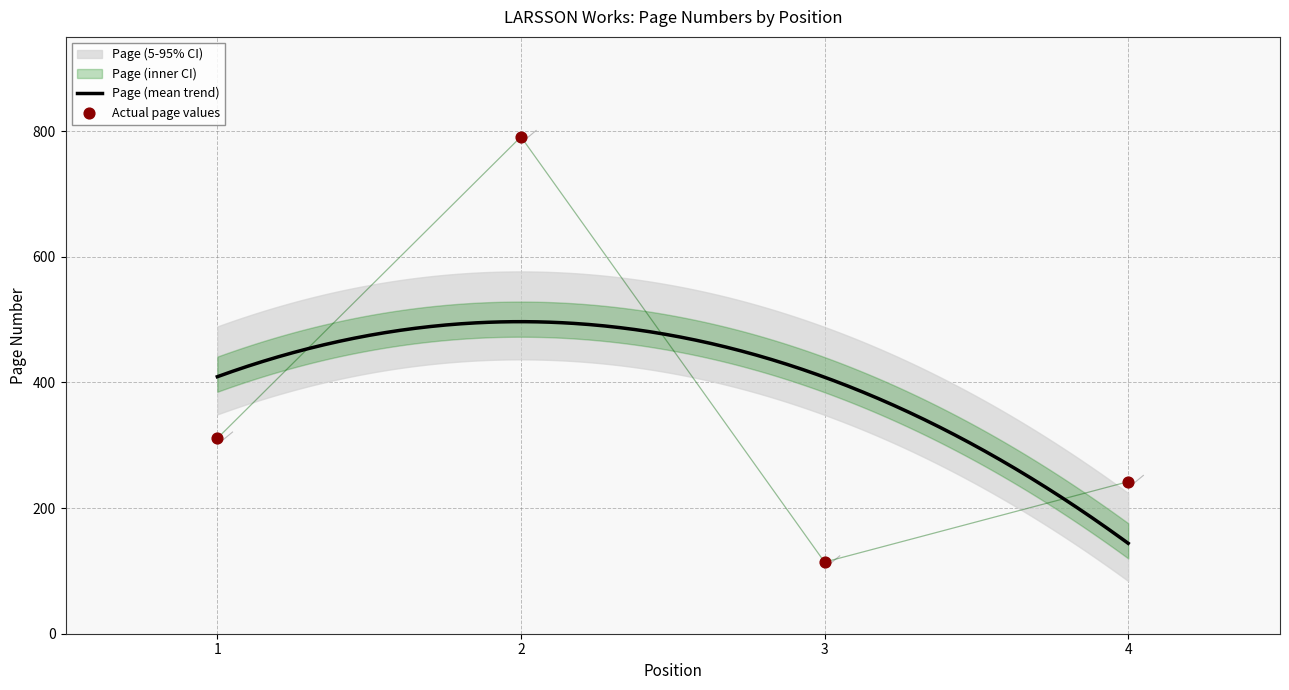

Between 2 and 1, which is larger?

2